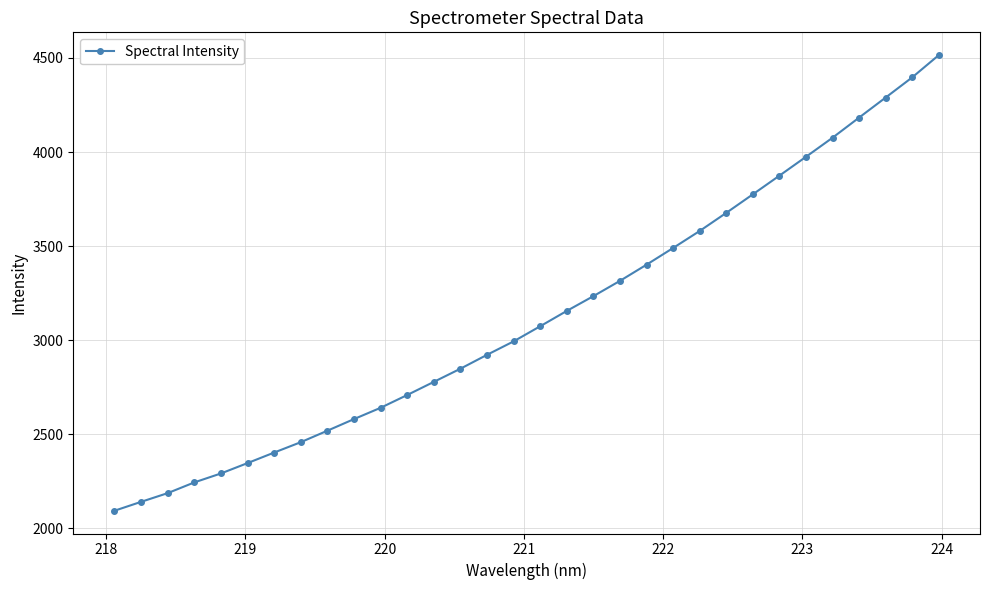

What is the difference between the second highest and second lowest values?

2256.7